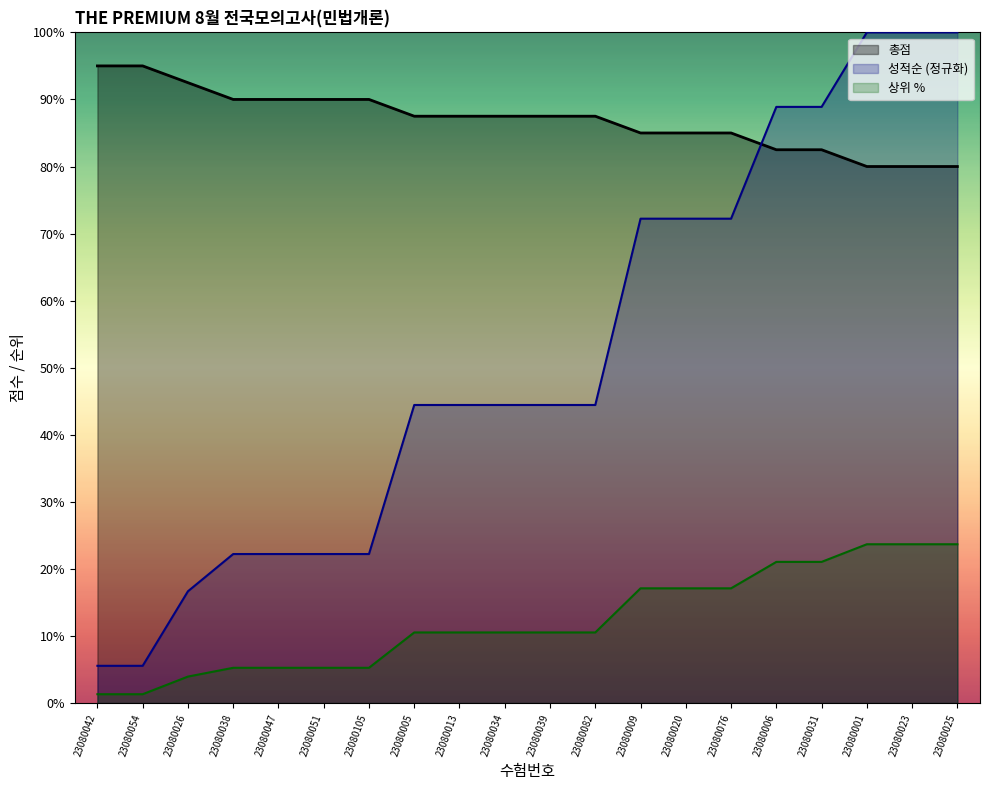

What is the maximum value for 상위 %?

23.7